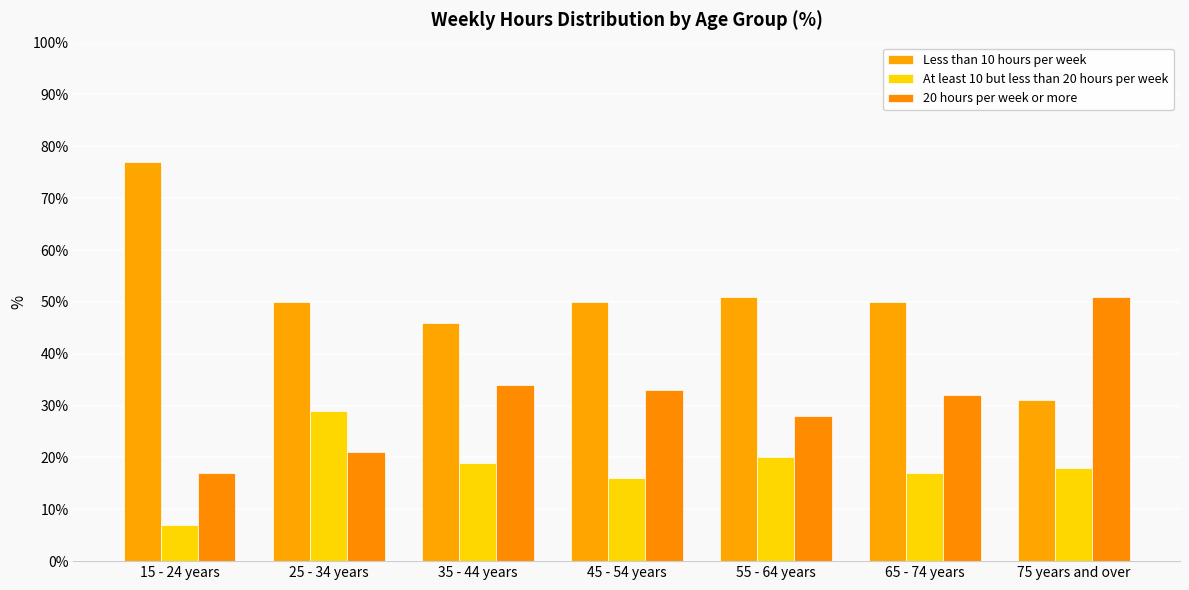

At which label is Less than 10 hours per week closest to 54?

55 - 64 years